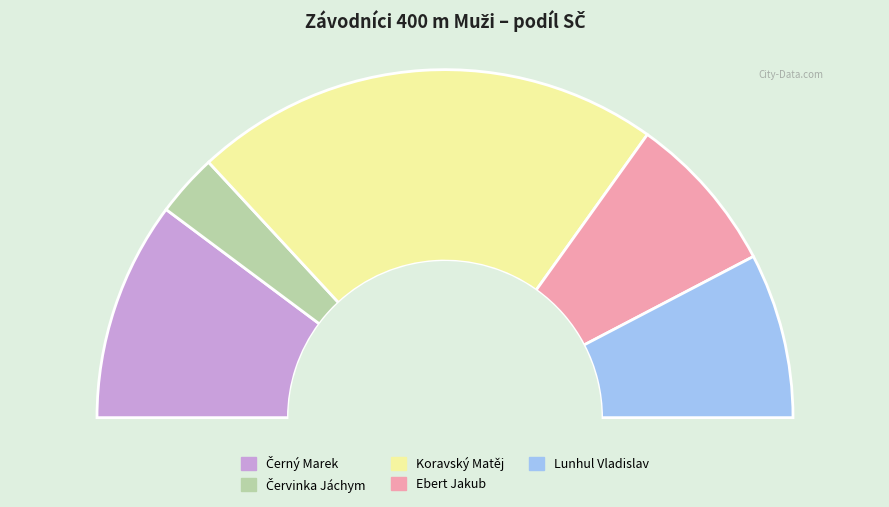

To the nearest percent, what is the difference between the largest and smallest slice percentages?

38%